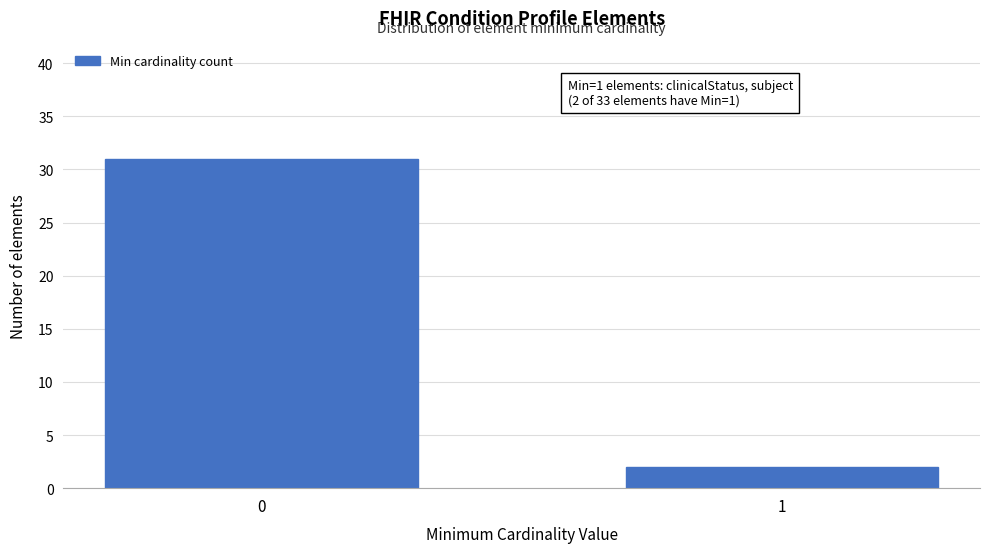

Reading left to right, transcribe all the data shown in this chart.

31	2